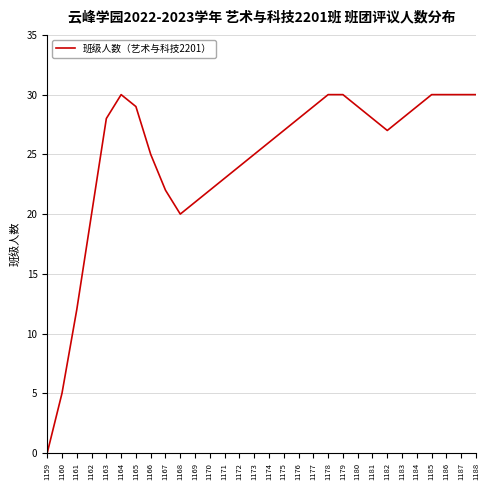

Where is the first local maximum?

1164